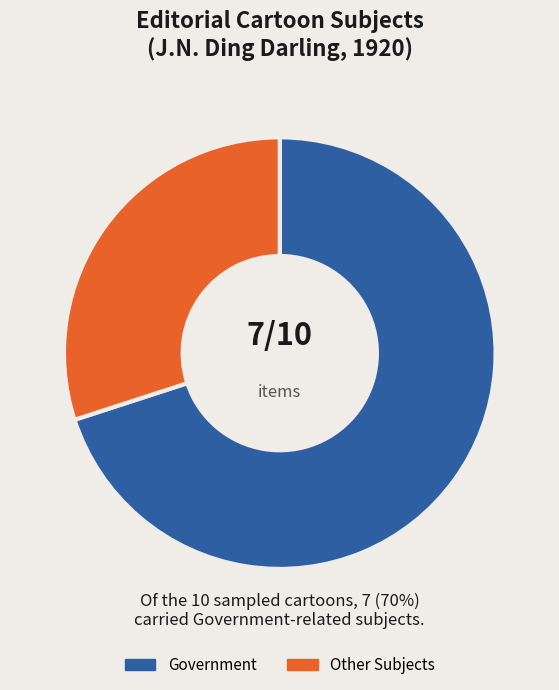

What is the ratio of the value at Other Subjects to the value at Government?

0.4